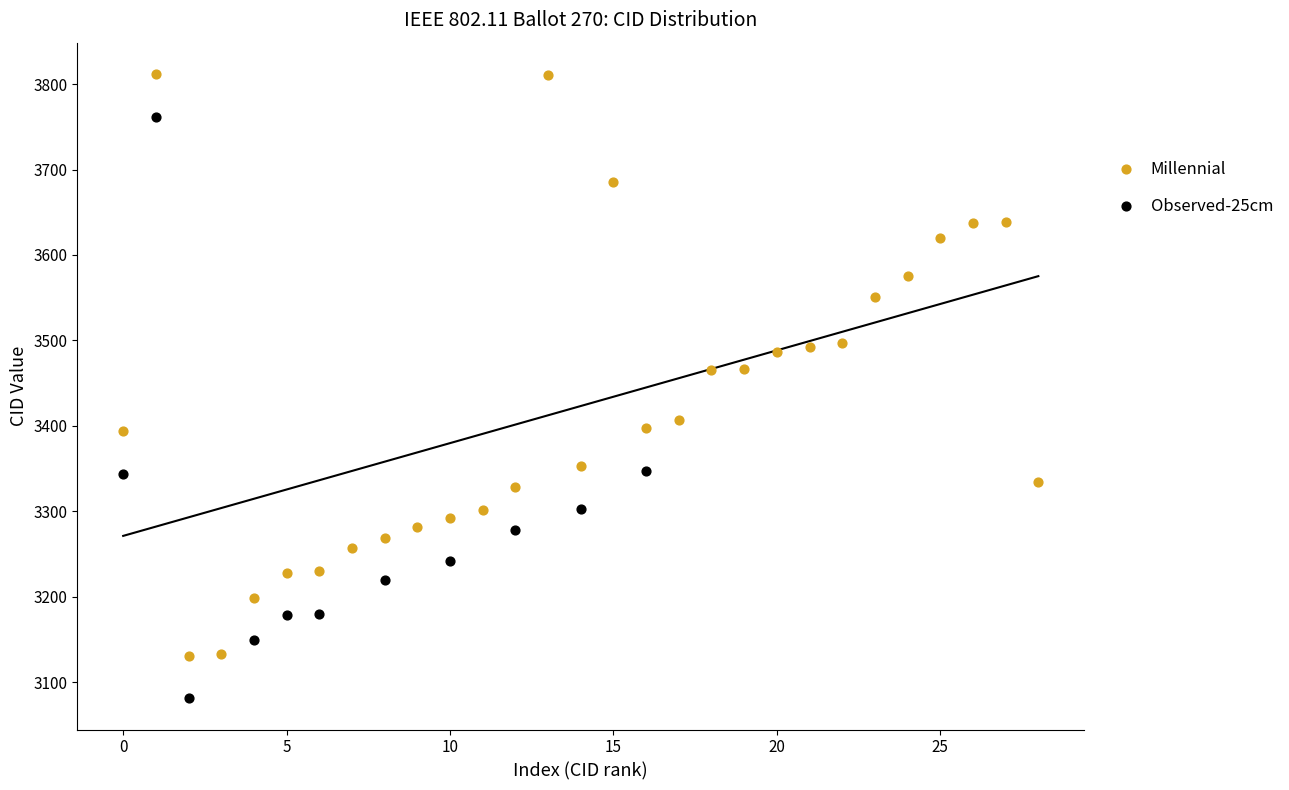

Which series contains the highest Y value?

Millennial